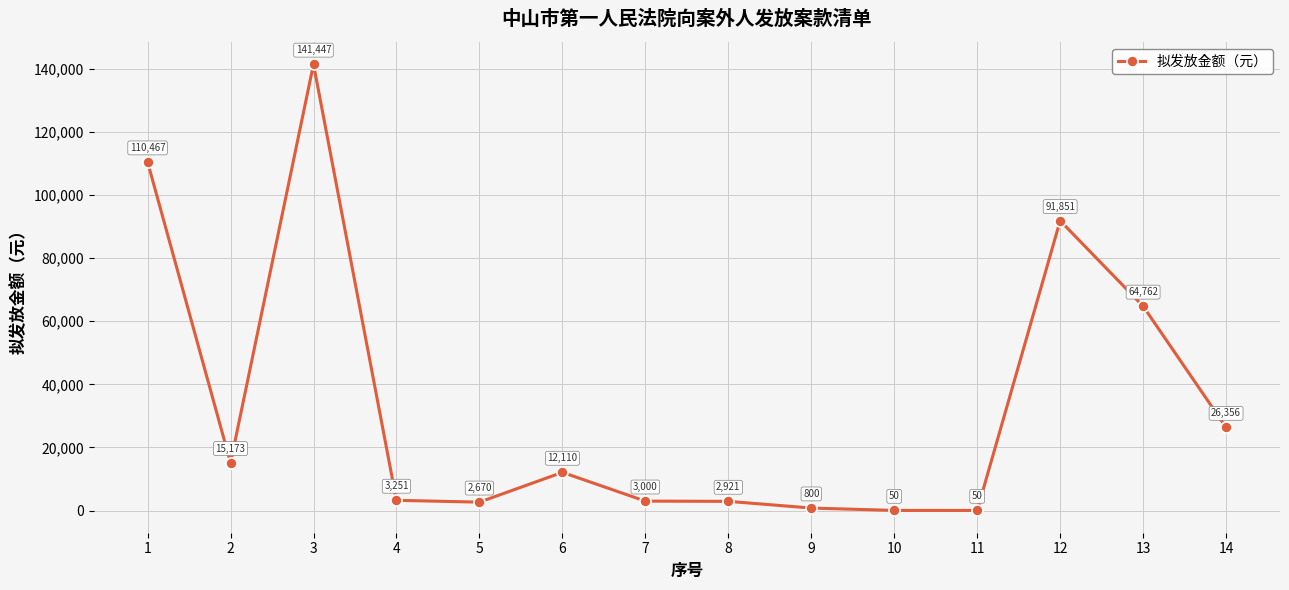

Count the number of categories in the chart.

14